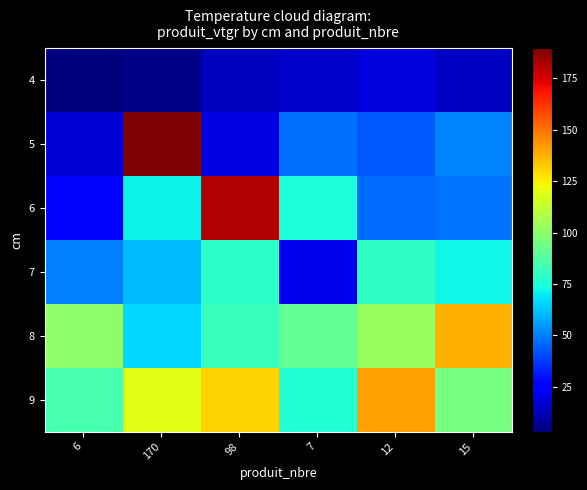

Reading right to left, what are all the values shown in this chart?

4: 15=14.7	12=18.6	7=16.1	98=13.5	170=5.4	6=3.3
5: 15=51.0	12=43.0	7=47.0	98=19.9	170=189.5	6=17.4
6: 15=47.7	12=46.6	7=74.7	98=181.2	170=71.1	6=27.7
7: 15=72.2	12=79.3	7=21.9	98=78.4	170=60.8	6=50.5
8: 15=137.2	12=102.5	7=91.1	98=81.5	170=65.9	6=100.4
9: 15=95.2	12=140.8	7=76.5	98=131.1	170=119.2	6=84.7